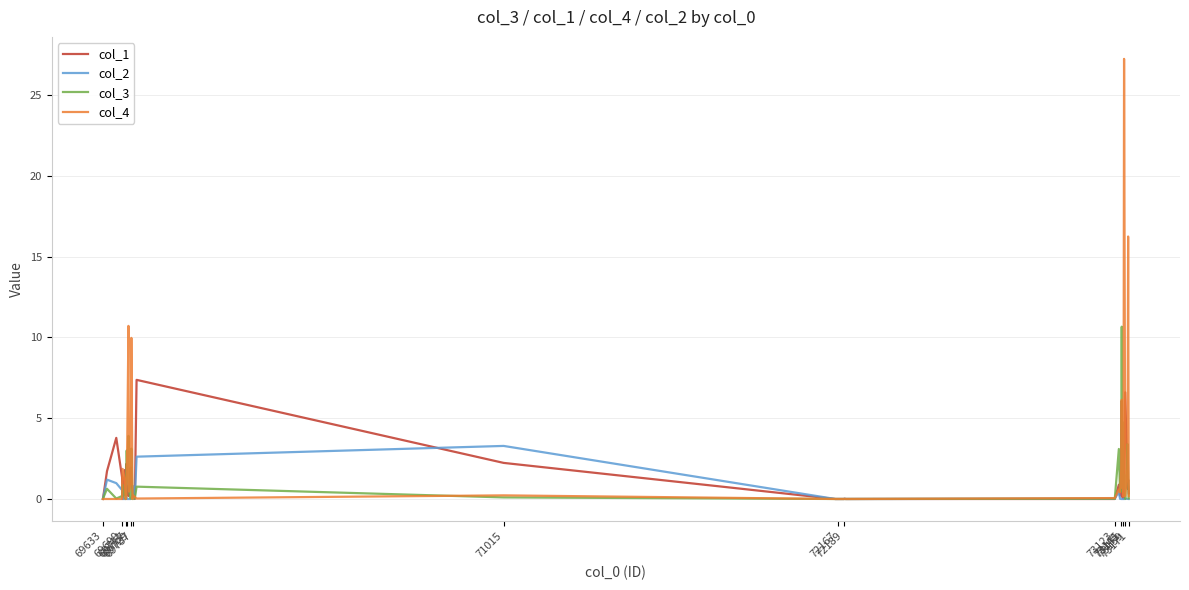

List the series in order of their peak value, highest first.

col_4, col_3, col_1, col_2